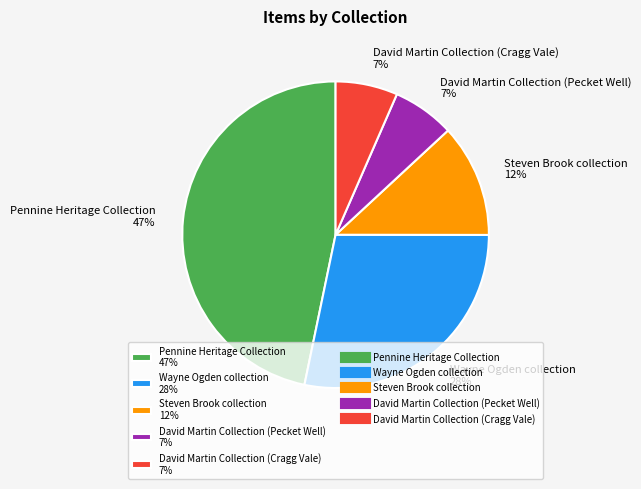

Approximately how many times larger is the value at David Martin Collection (Cragg Vale) 7% compared to David Martin Collection (Pecket Well) 7%?

1.0